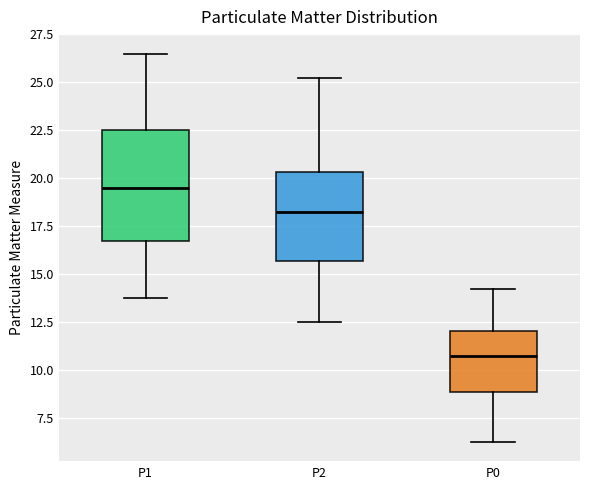

Reading left to right, read every box against the y-axis: the position of its median line, the range the box covers, and the ends of its whiskers. The values are not printed on the chart, so give them approximately, as read against the axis.

P1: median 19.5, box 17.0 to 22.5, whiskers 14.0 to 26.5
P2: median 18.5, box 15.5 to 20.5, whiskers 12.5 to 25.5
P0: median 11.0, box 9.0 to 12.0, whiskers 6.5 to 14.5